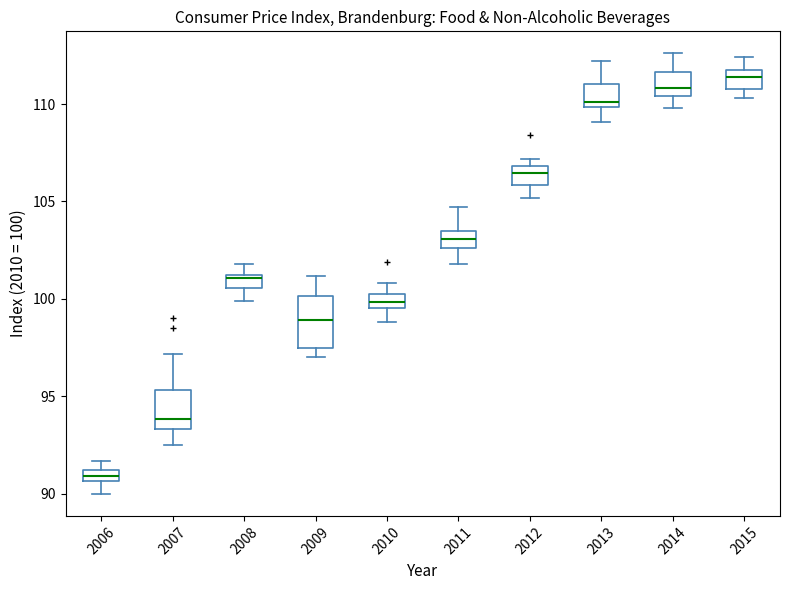

Which box has the lowest median line?

2006